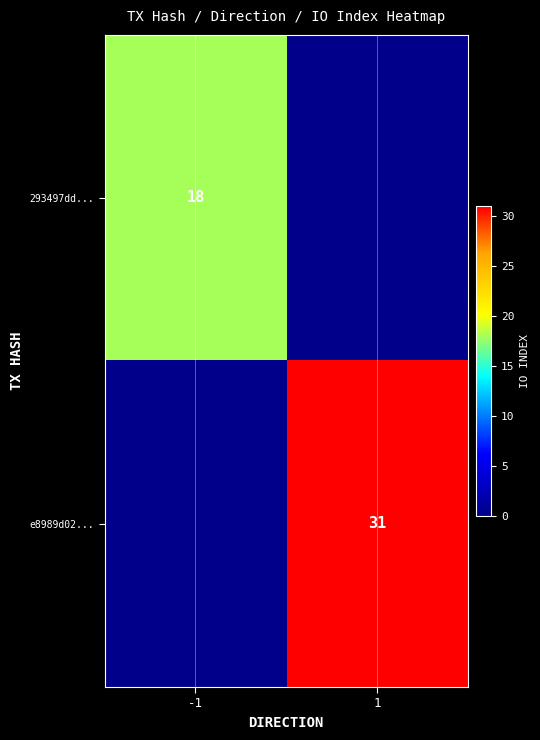

The e8989d02... series shows 31 at 1. True or false?

True